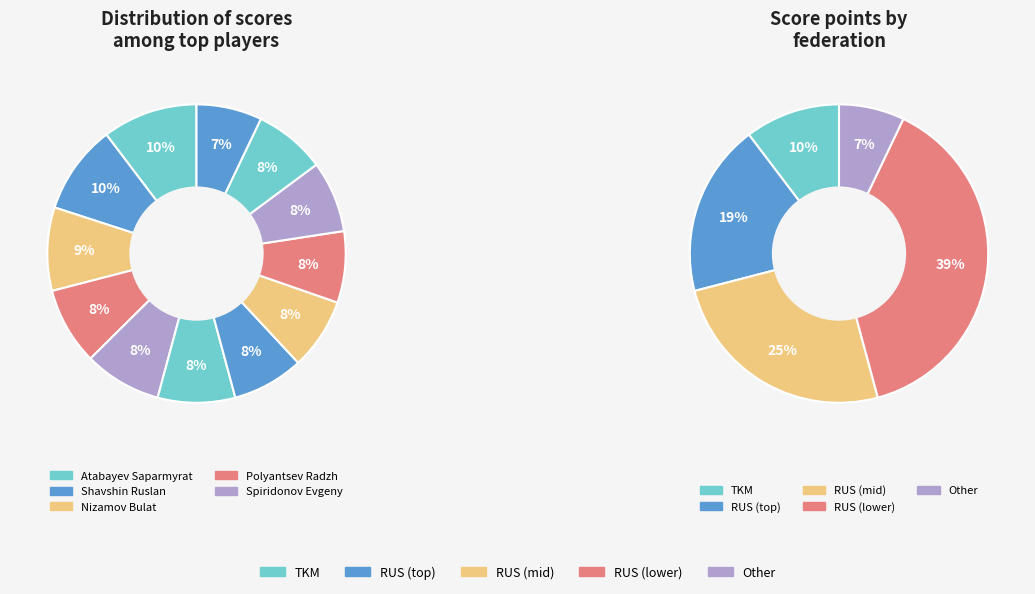

Is there any slice that represents more than half of the pie?

No